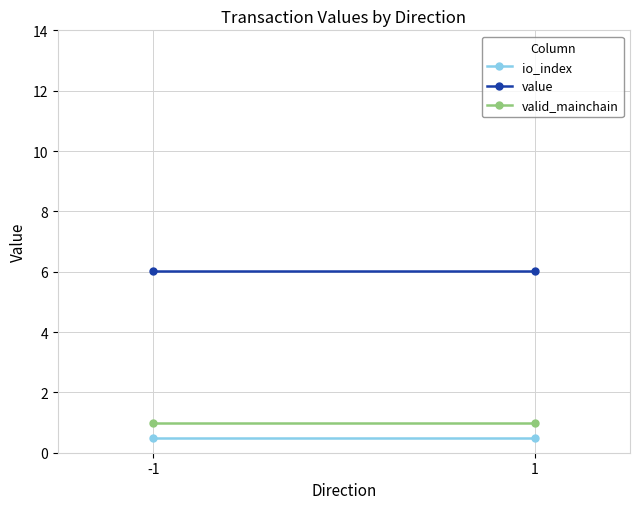

What is the total value across all series at -1?

7.5